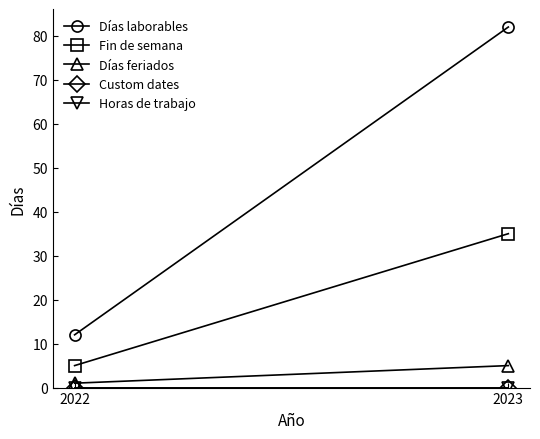

Reading left to right, extract all data points from this chart.

Días laborables: 2022=12	2023=82
Fin de semana: 2022=5	2023=35
Días feriados: 2022=1	2023=5
Custom dates: 2022=0	2023=0
Horas de trabajo: 2022=0	2023=0